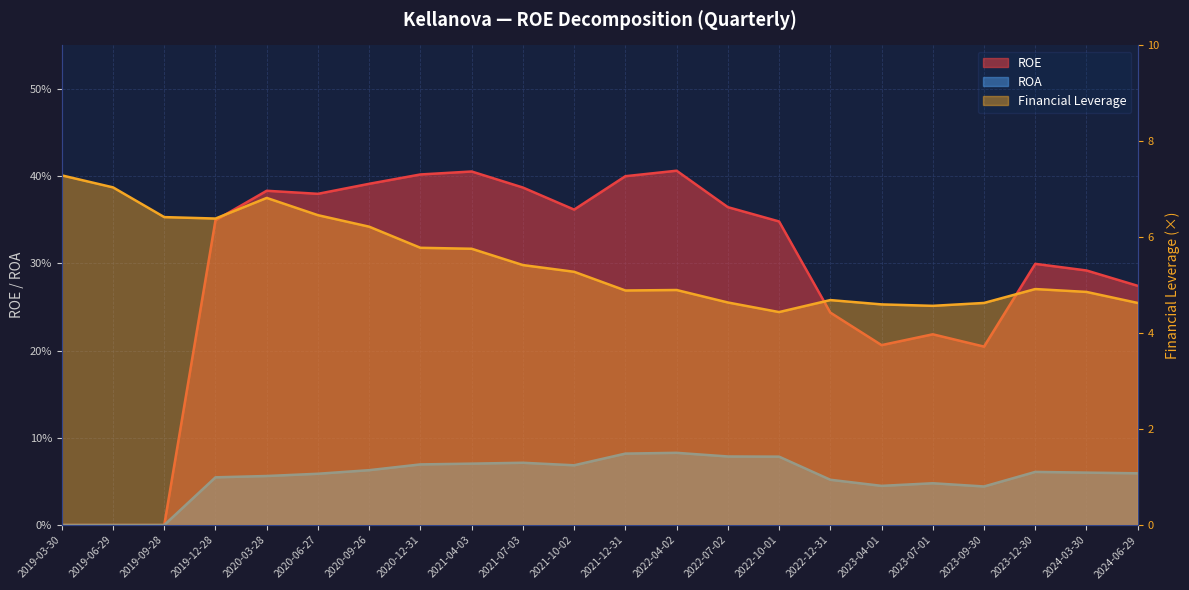

True or false: ROA and Financial Leverage intersect in this chart.

False